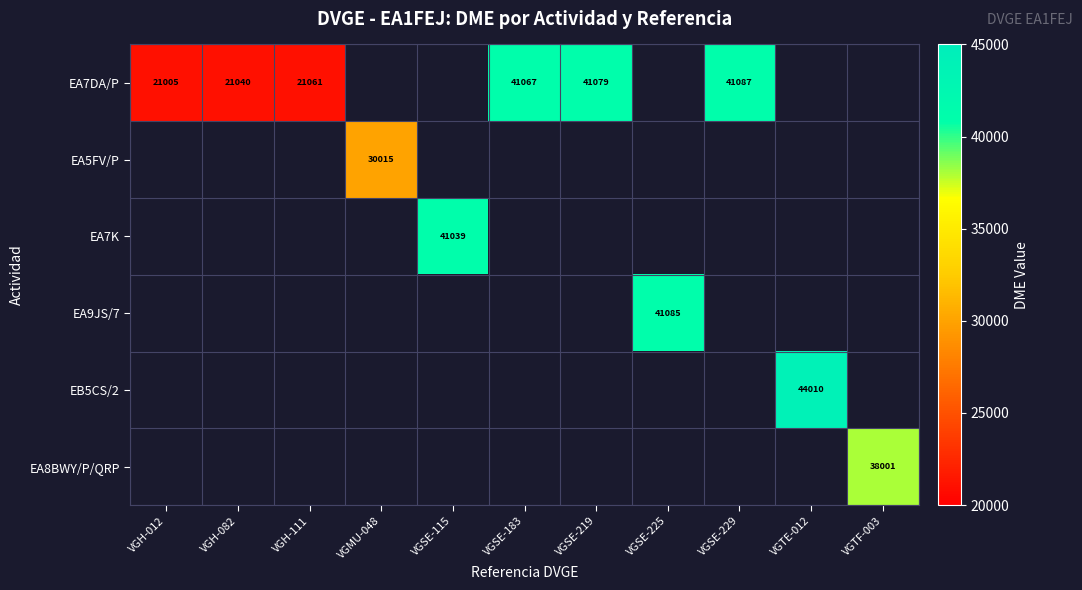

What is the difference between the EA7DA/P values at VGH-111 and VGH-082?

21